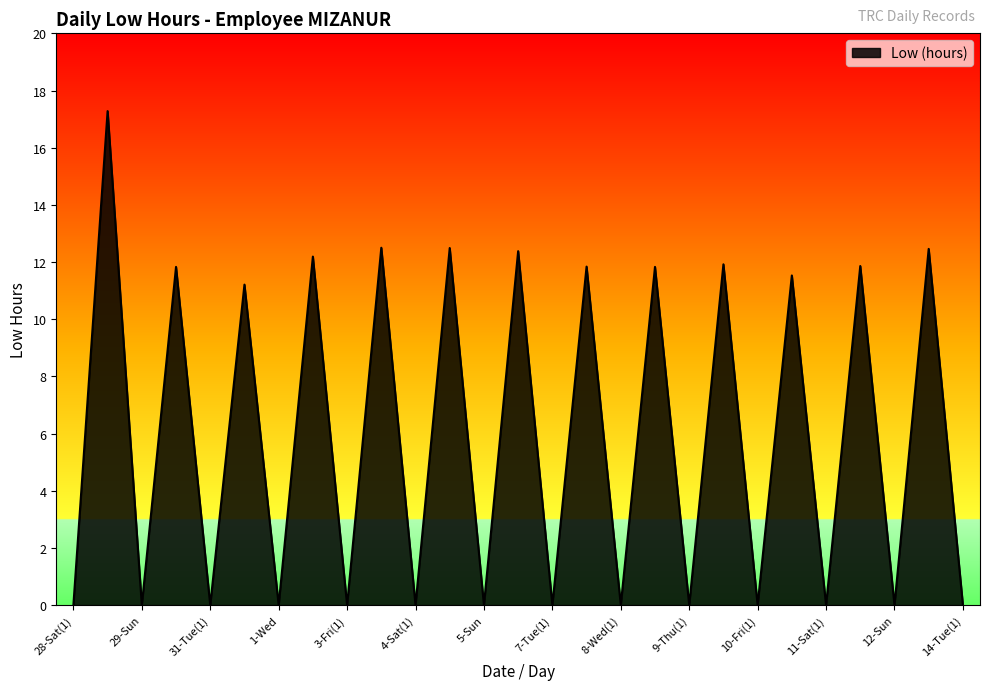

What is the maximum value shown in the chart?

17.3